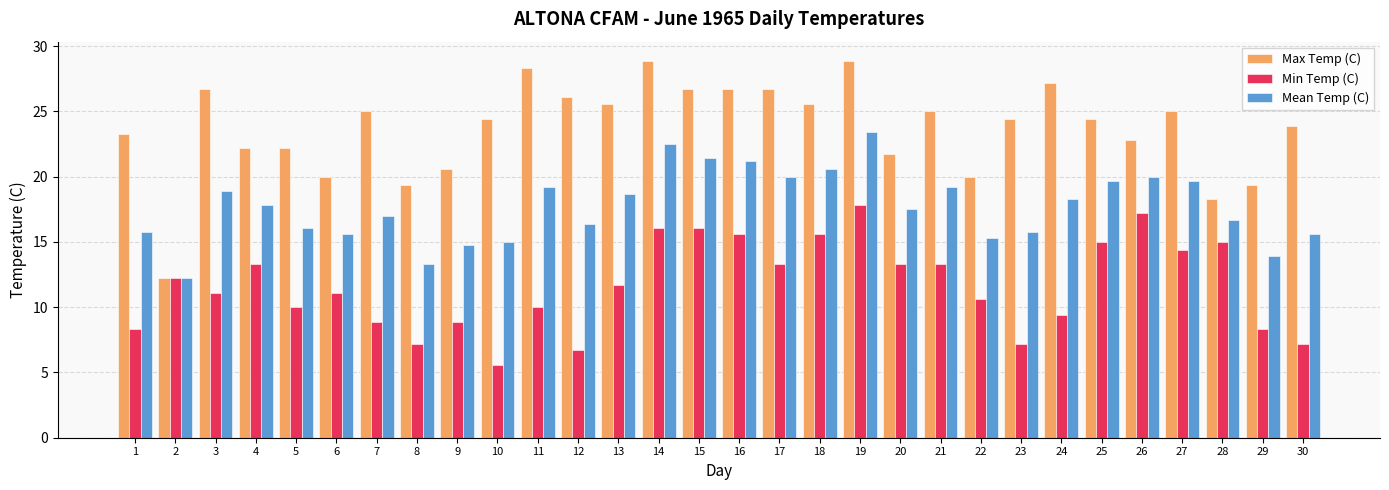

What is the lowest value of the Mean Temp (C) series?

12.2